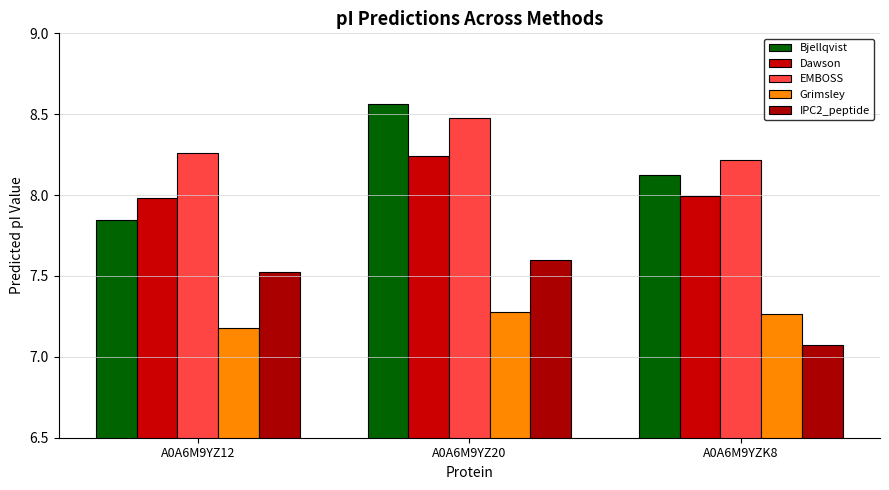

Which series has the largest total across all categories?

EMBOSS